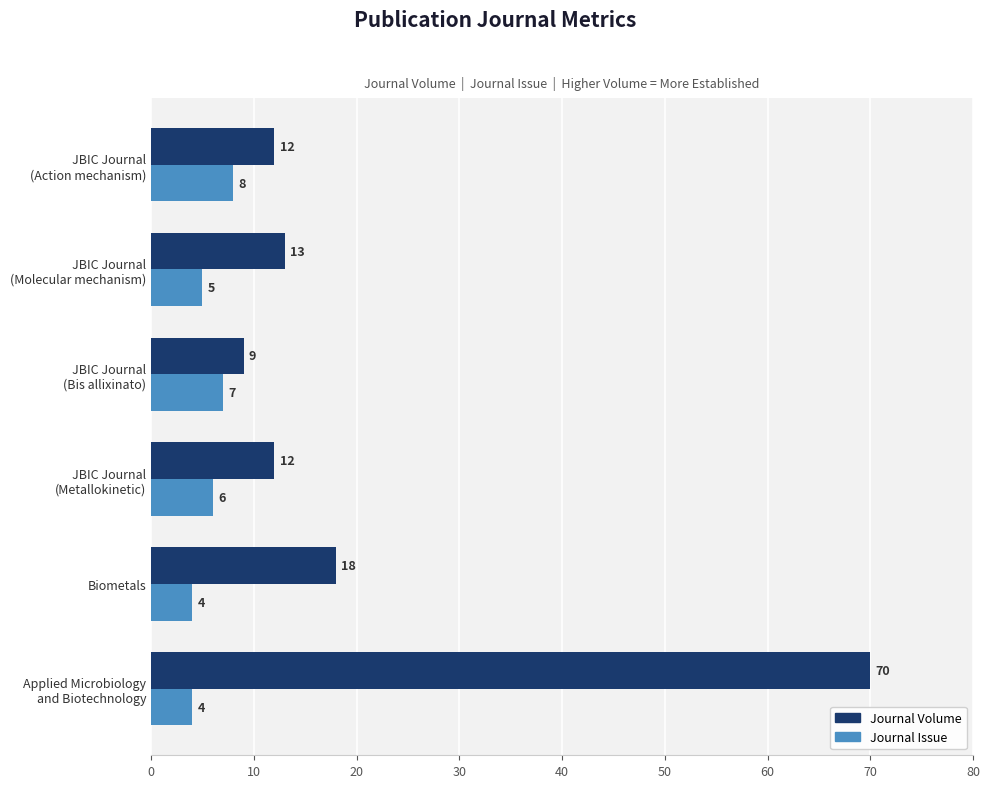

The Journal Volume series shows 28 at Biometals. True or false?

False